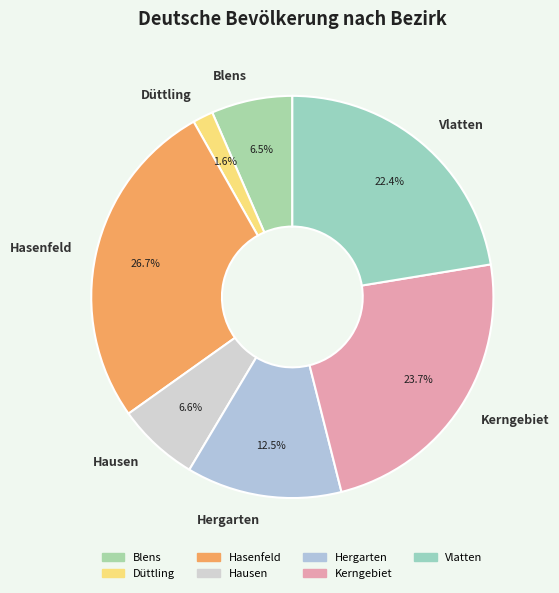

Approximately how many times larger is the value at Kerngebiet compared to Hergarten?

1.9